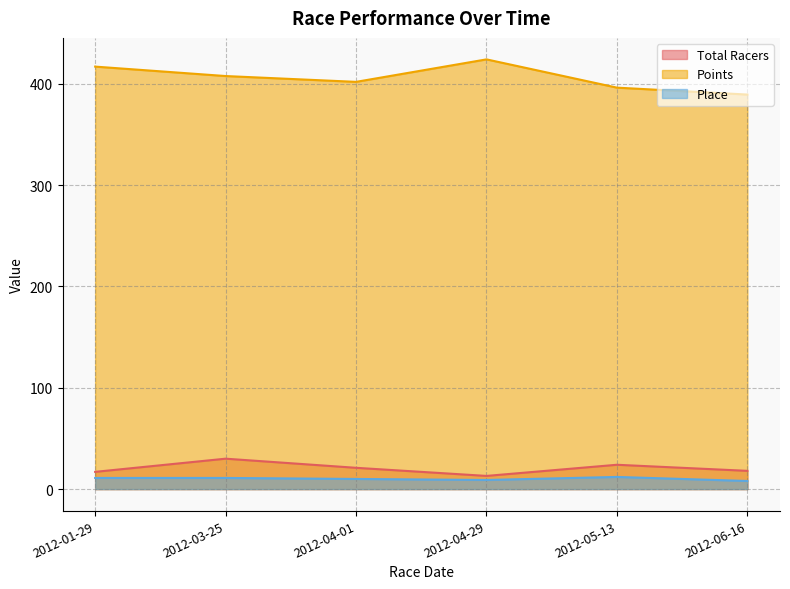

What is the highest value of the Points series?

424.0